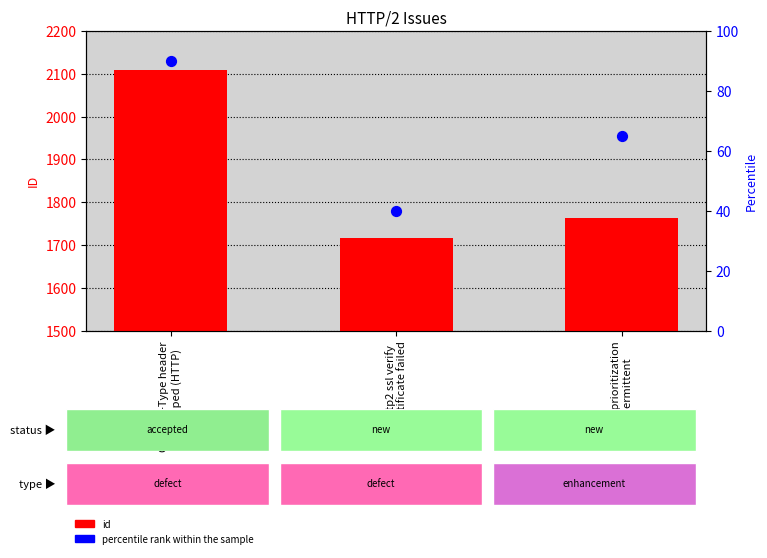

Is the value of percentile rank within the sample at http2 ssl verify
certificate failed greater than the value of id at Content-Type header
is dropped (HTTP)?

No